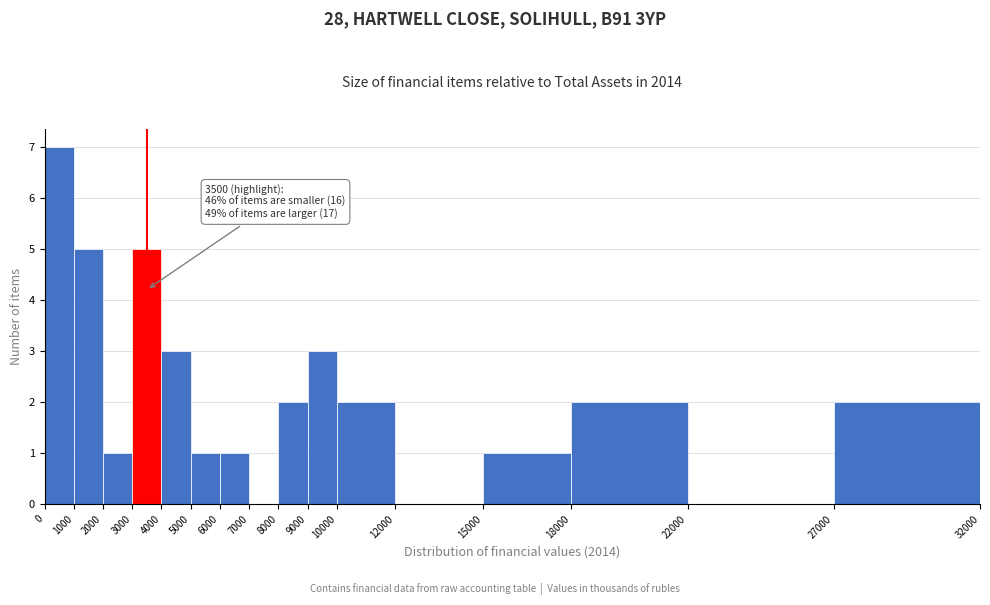

Which range on the x-axis has the tallest bar?

0 to 1000